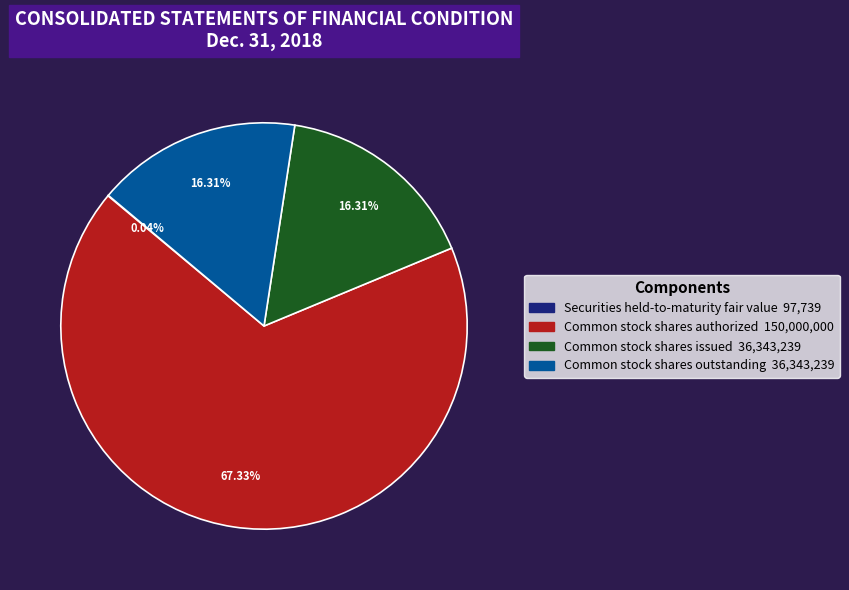

Do Common stock shares issued and Common stock shares authorized together represent more than half of the pie?

Yes